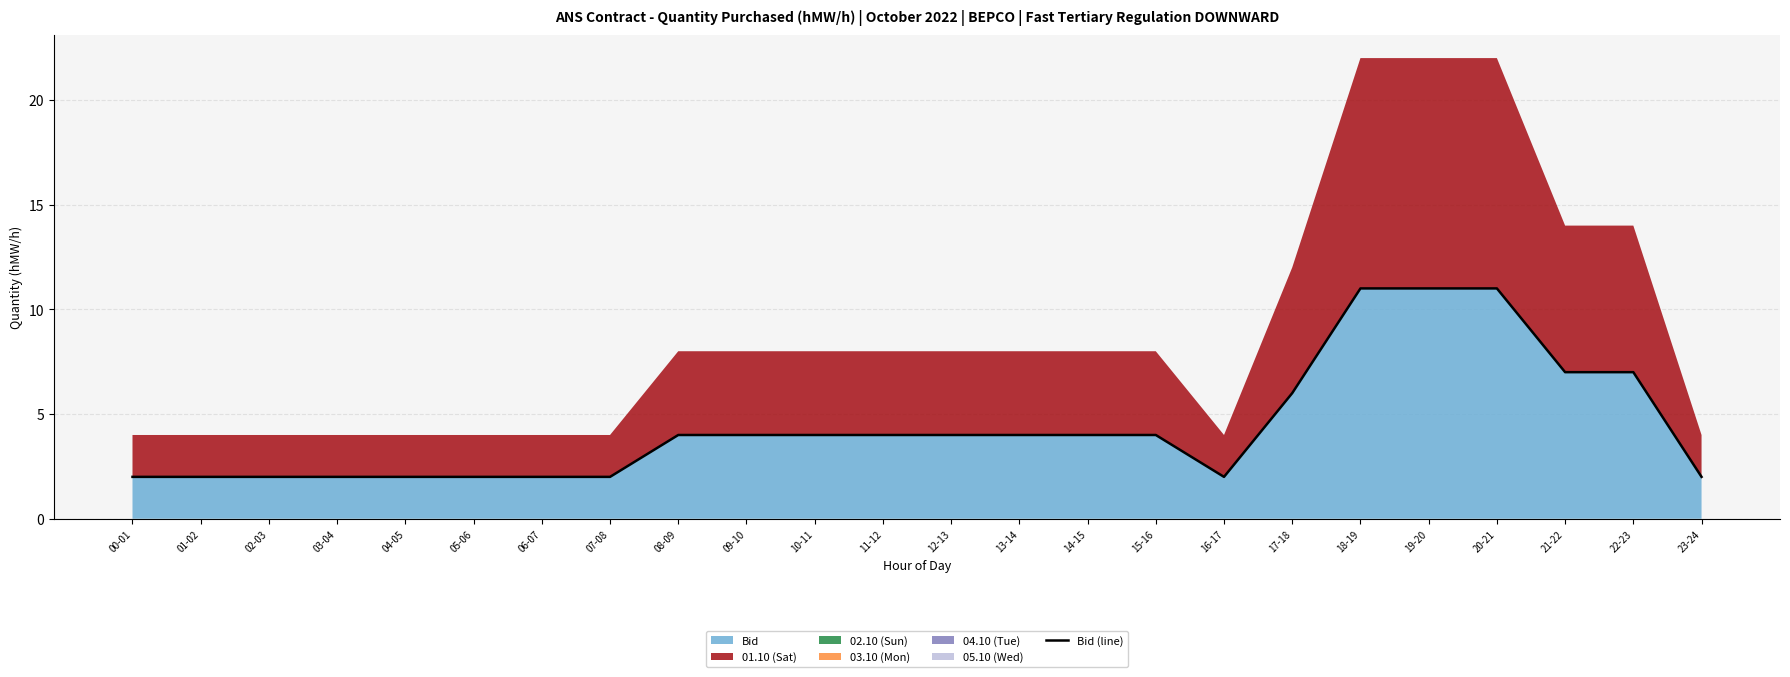

Reading left to right, transcribe all the data shown in this chart.

2	2	2	2	2	2	2	2	4	4	4	4	4	4	4	4	2	6	11	11	11	7	7	2